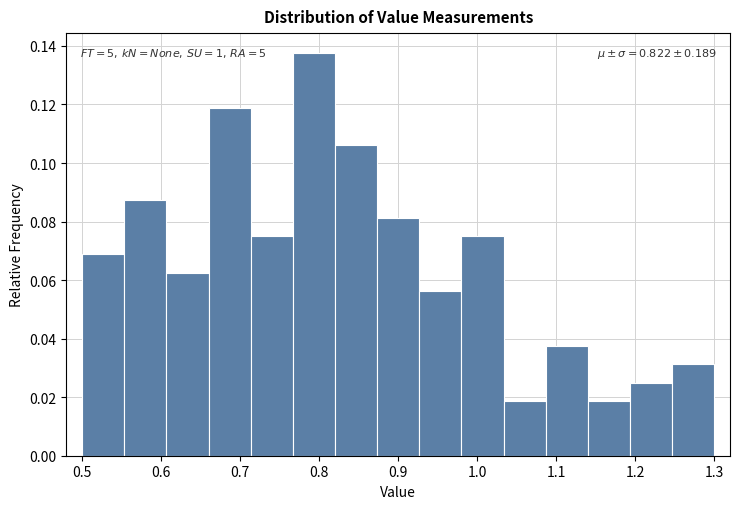

Which range on the x-axis has the tallest bar?

0.77 to 0.82